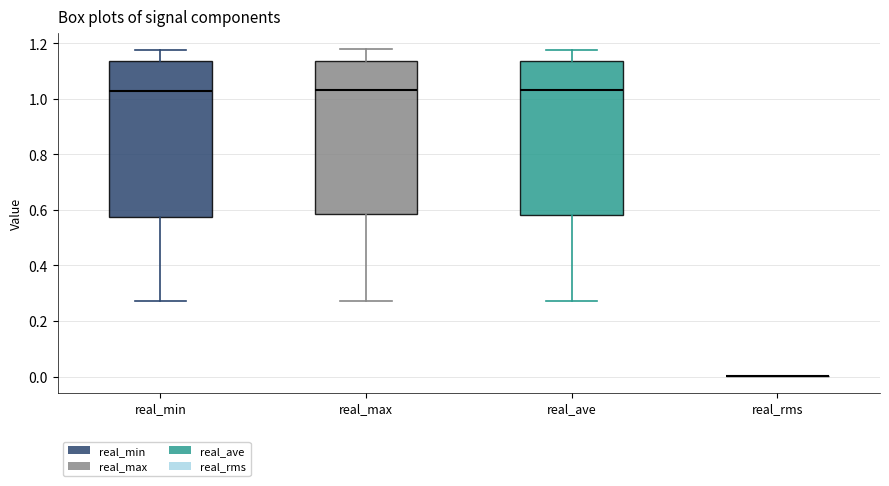

Reading left to right, transcribe this box plot: for each box, give where its median line is, the range the box spans, and where its two whiskers end, as read against the y-axis. The values are not printed on the chart, so give them approximately, as read against the axis.

real_min: median 1.02, box 0.58 to 1.14, whiskers 0.28 to 1.18
real_max: median 1.04, box 0.58 to 1.14, whiskers 0.28 to 1.18
real_ave: median 1.02, box 0.58 to 1.14, whiskers 0.28 to 1.18
real_rms: box collapsed to a line at 0.00, whiskers 0.00 to 0.00